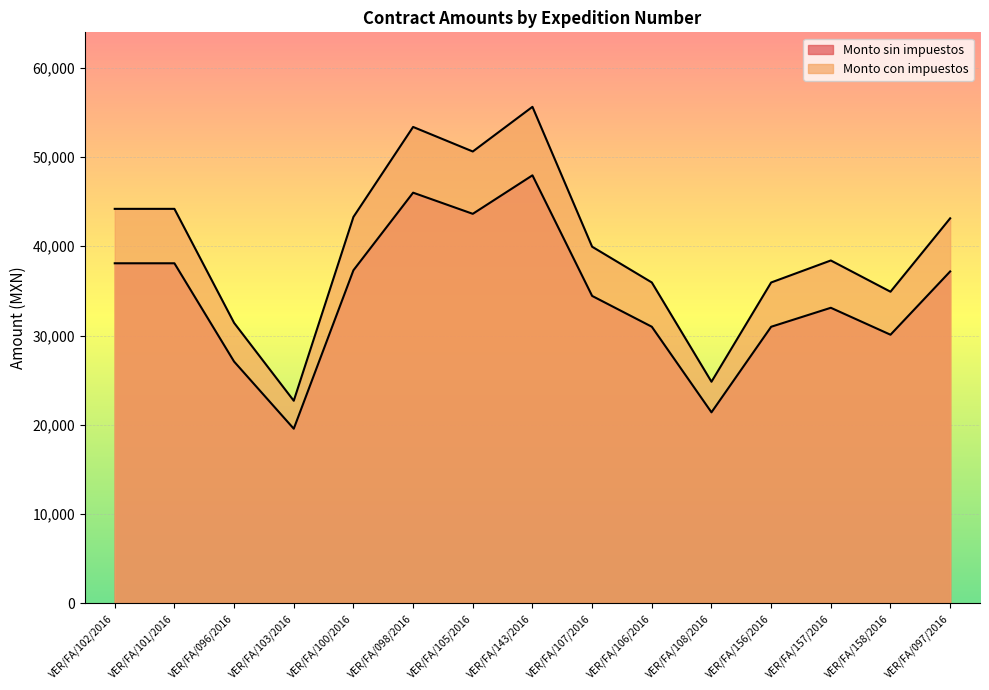

Where does the Monto con impuestos series first go above 39948?

VER/FA/102/2016